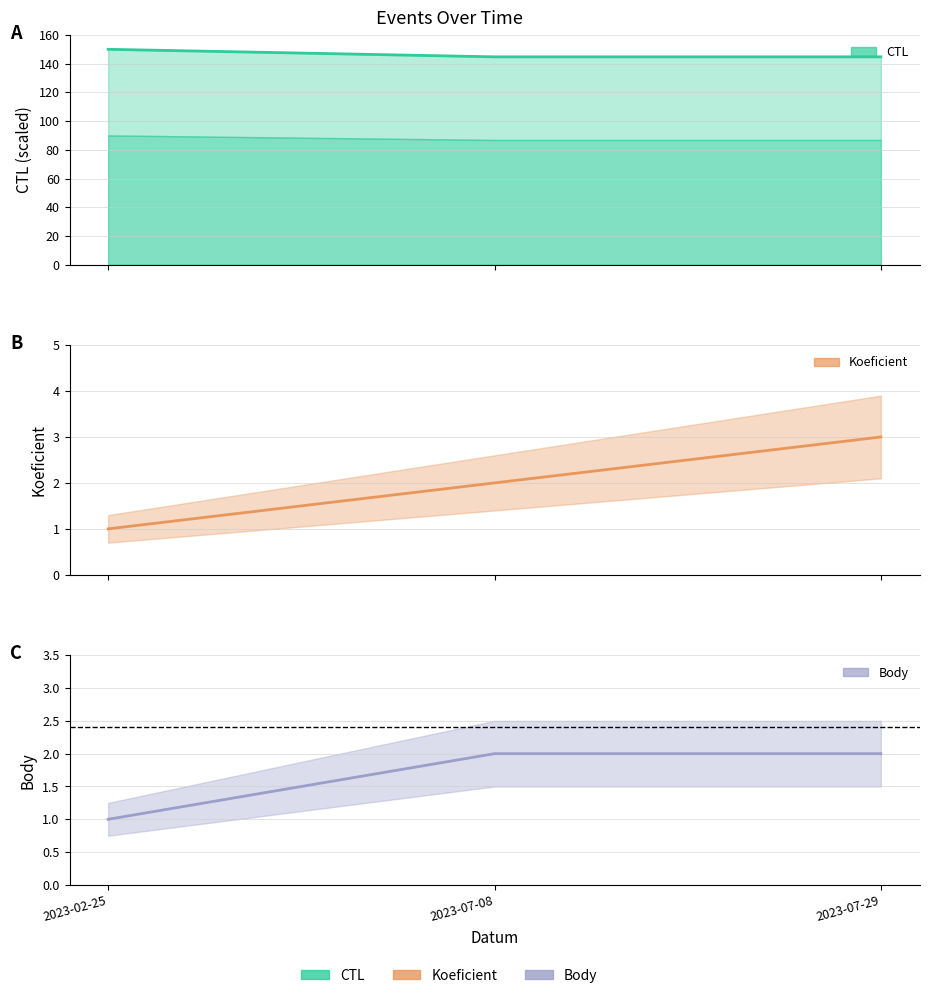

Is the value of Koeficient at 2023-02-25 greater than the value of CTL at 2023-07-08?

No